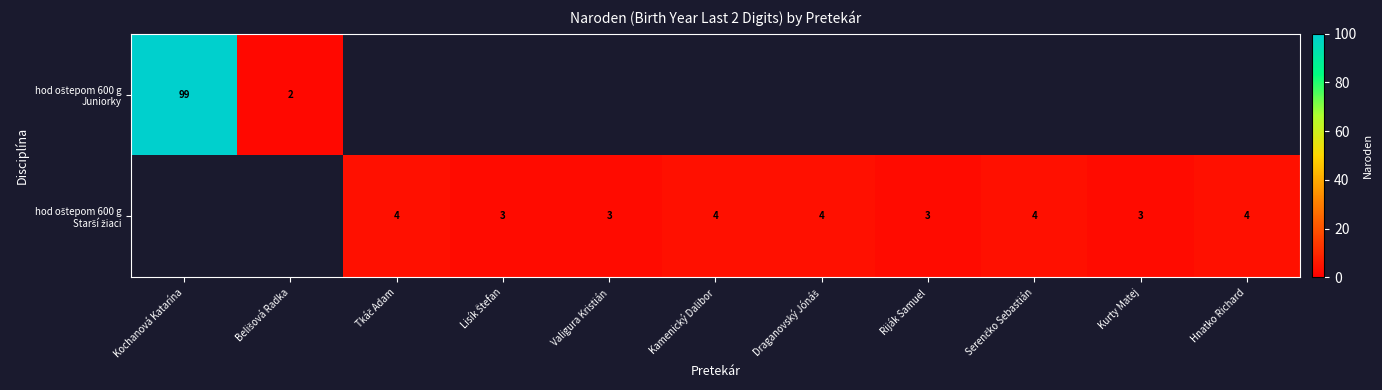

Where is hod oštepom 600 g Juniorky nearest to the value 50?

Belišová Radka